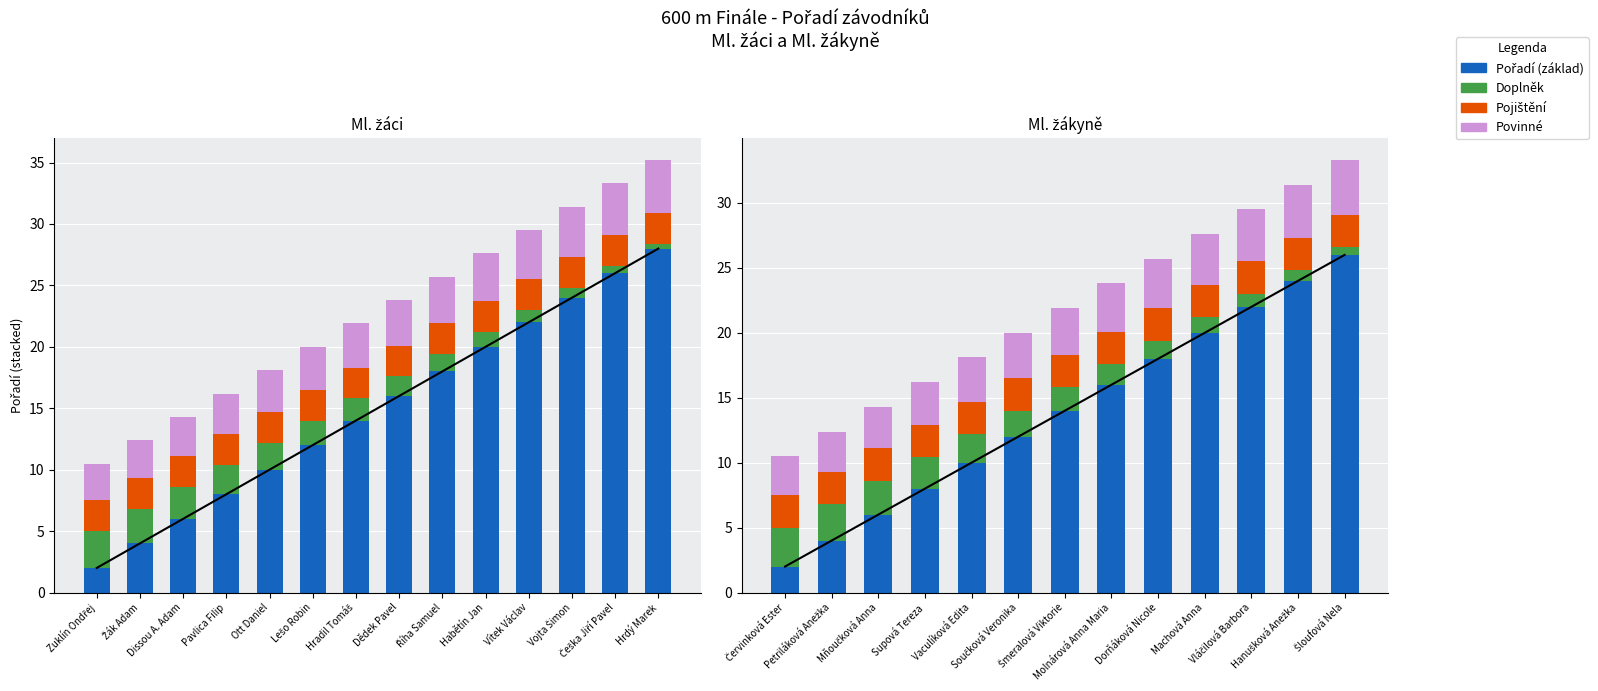

What is the difference between the highest and lowest values at Hanušková Anežka?

23.2